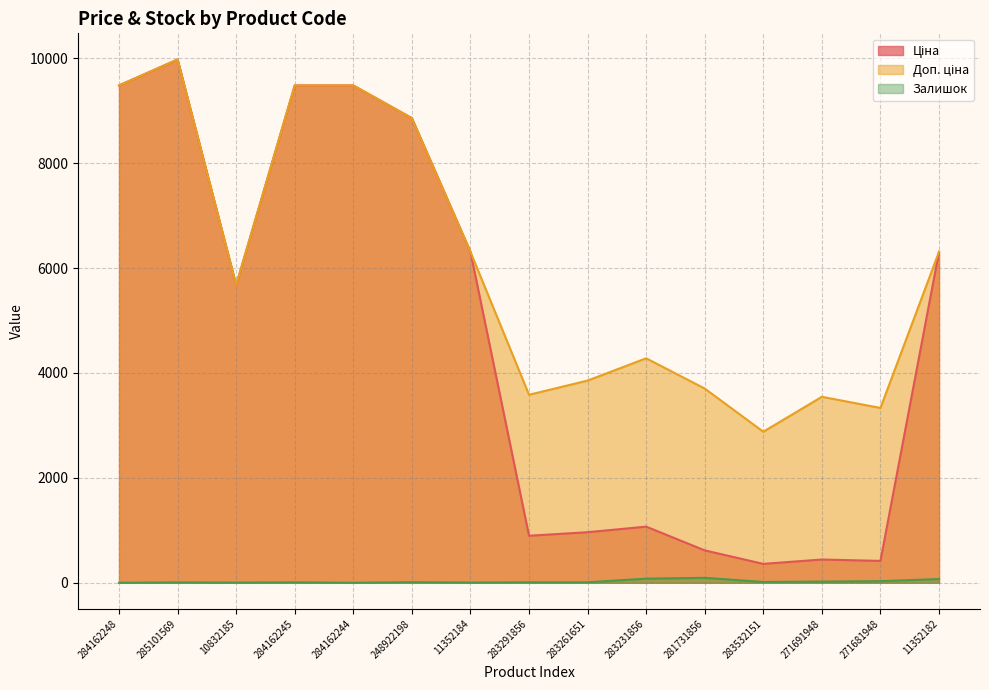

What are all the series names shown in the legend?

Ціна, Доп. ціна, Залишок